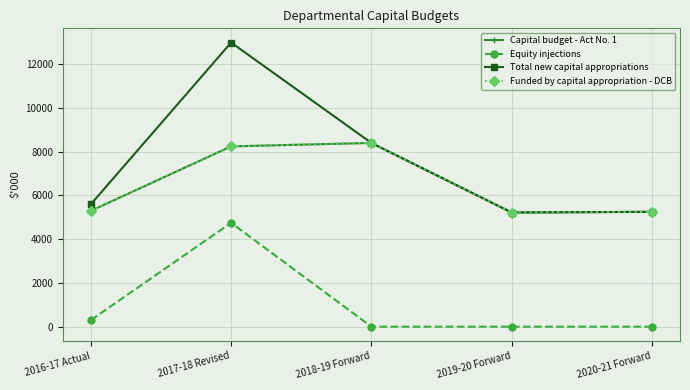

What is the sum of all Funded by capital appropriation - DCB values?

32423